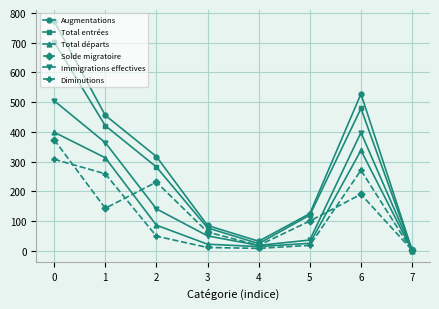

The Diminutions series shows 308 at 0. True or false?

True